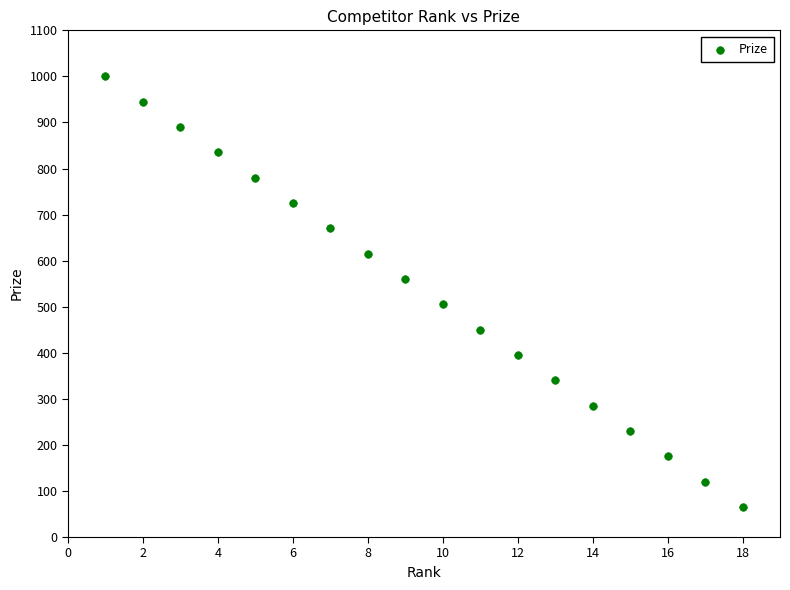

What is the range of Y values (max minus min)?

935